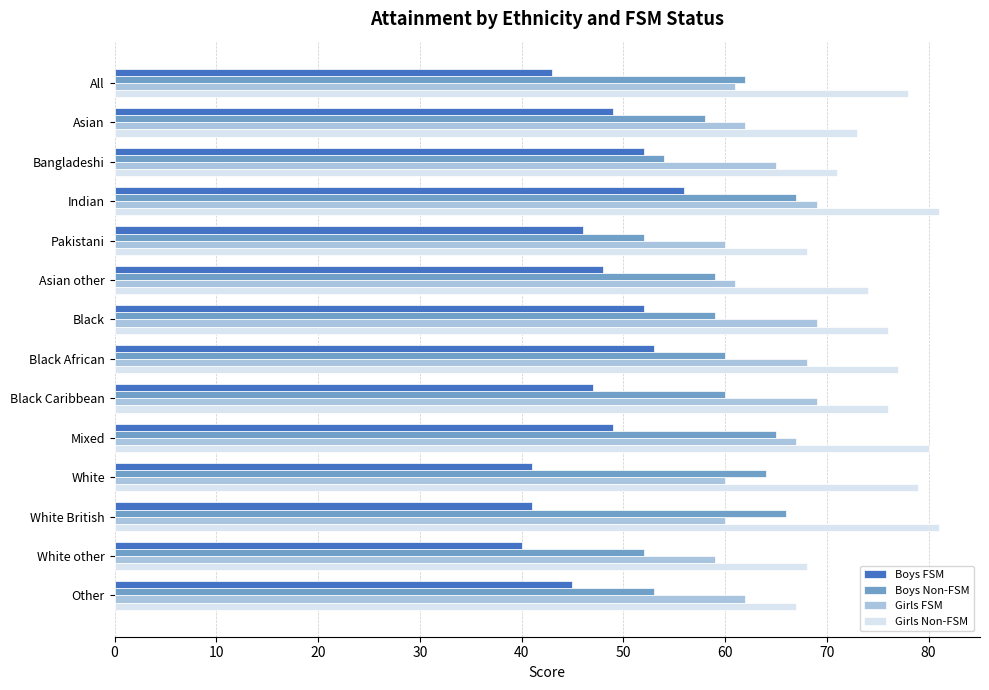

What value does the Boys Non-FSM series have at Black African, to the nearest 5?

60